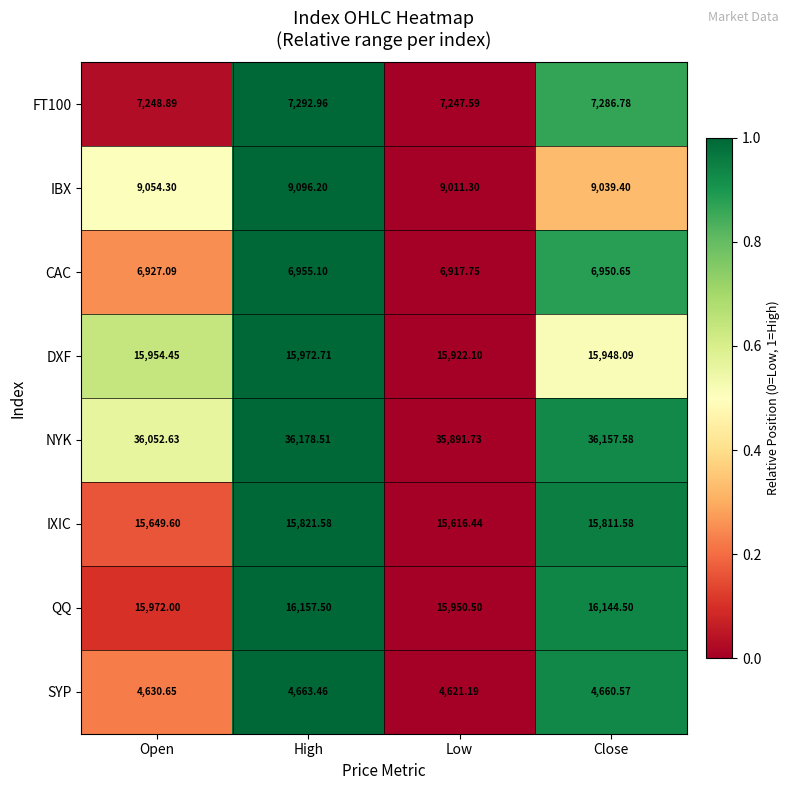

What is the greatest value displayed?

36178.5